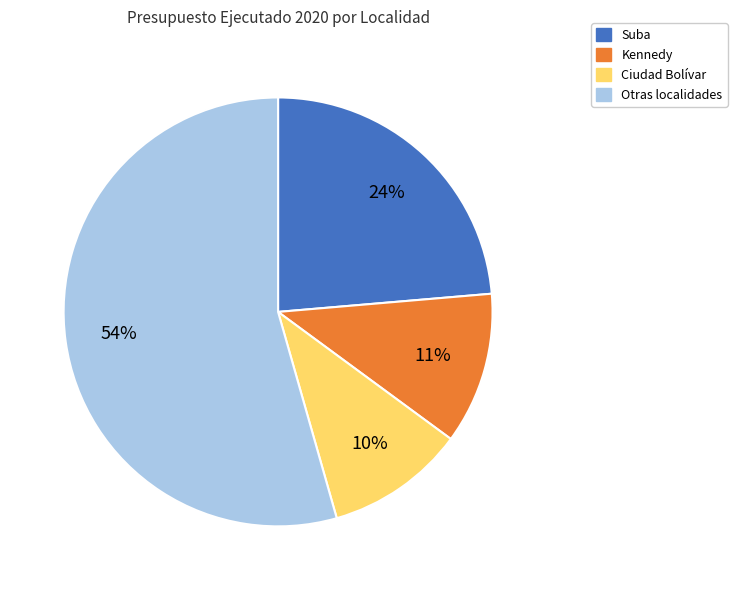

To the nearest percent, what is the average slice percentage?

25%